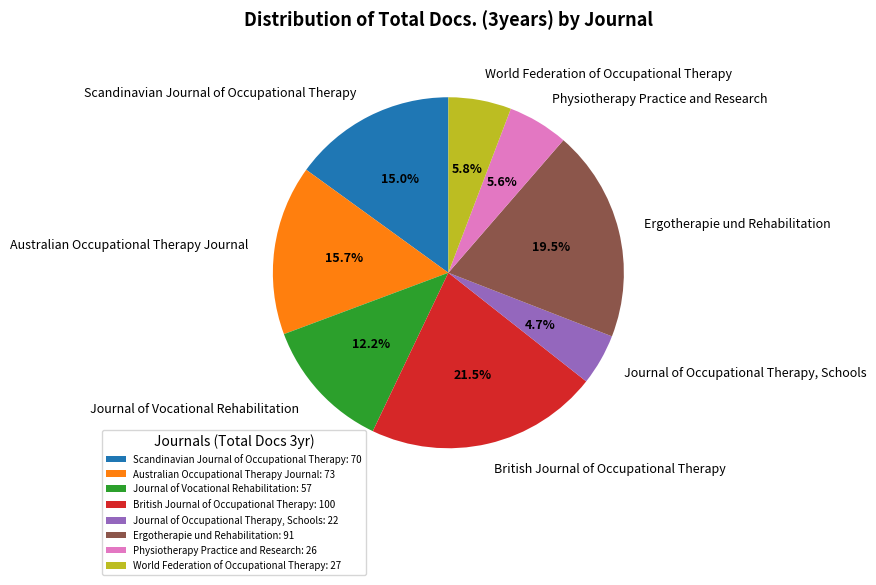

True or false: Physiotherapy Practice and Research accounts for 15% of the total.

False